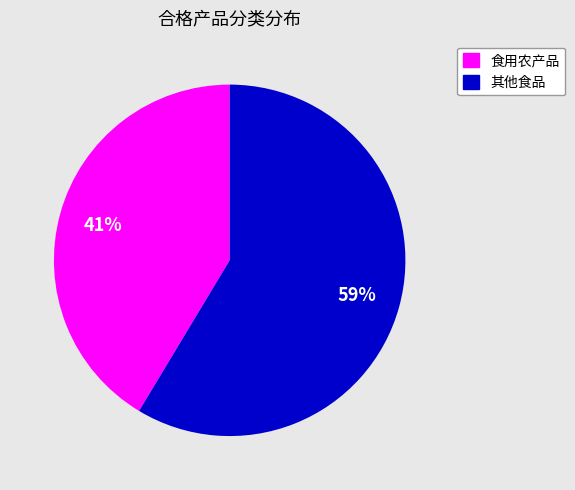

Which category has the biggest portion of the pie?

其他食品